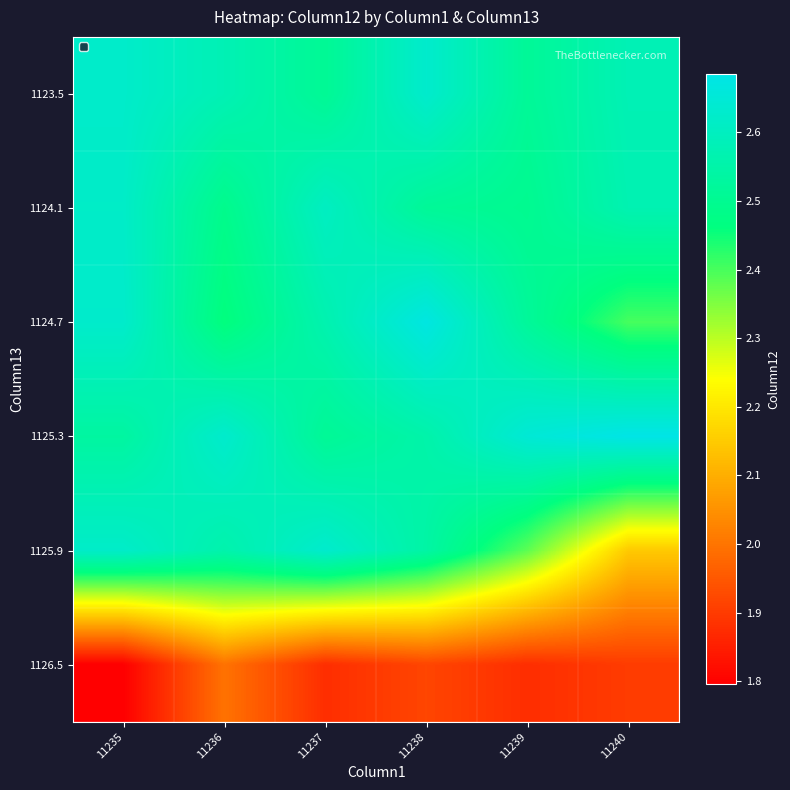

What is the spread (max minus min) of values at 11239?

0.8